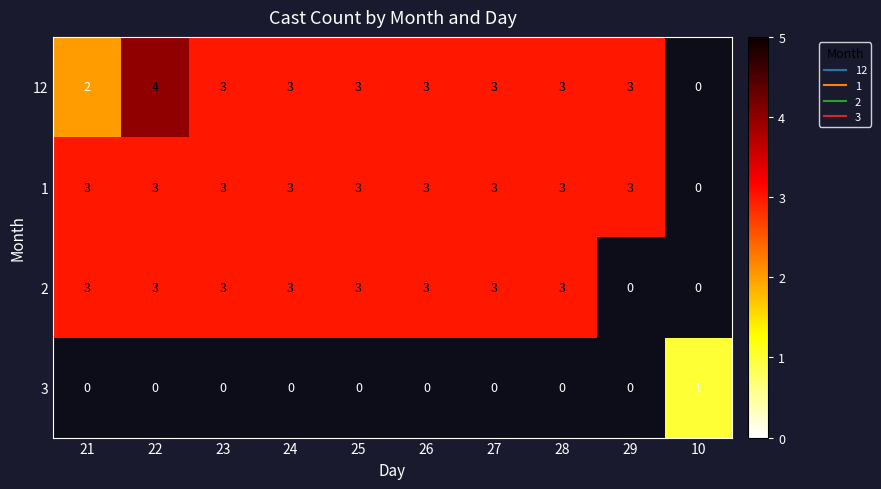

True or false: 1 has a value of 1.6 at 29.

False